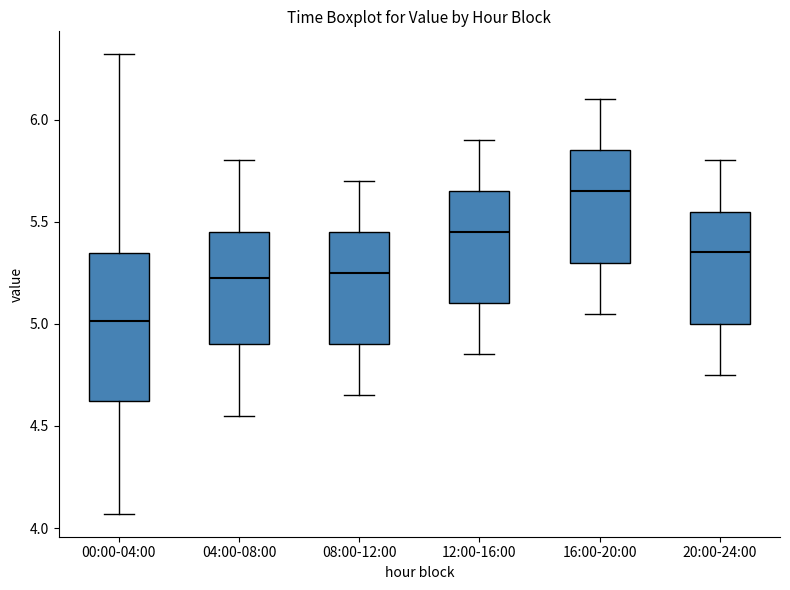

Reading left to right, transcribe this box plot: for each box, give where its median line is, the range the box spans, and where its two whiskers end, as read against the y-axis. The values are not printed on the chart, so give them approximately, as read against the axis.

00:00-04:00: median 5.00, box 4.60 to 5.35, whiskers 4.05 to 6.30
04:00-08:00: median 5.25, box 4.90 to 5.45, whiskers 4.55 to 5.80
08:00-12:00: median 5.25, box 4.90 to 5.45, whiskers 4.65 to 5.70
12:00-16:00: median 5.45, box 5.10 to 5.65, whiskers 4.85 to 5.90
16:00-20:00: median 5.65, box 5.30 to 5.85, whiskers 5.05 to 6.10
20:00-24:00: median 5.35, box 5.00 to 5.55, whiskers 4.75 to 5.80